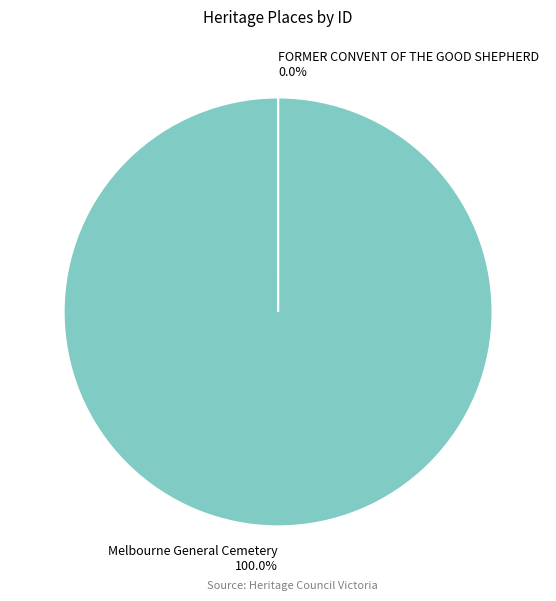

What is the largest slice in the pie chart?

Melbourne General Cemetery